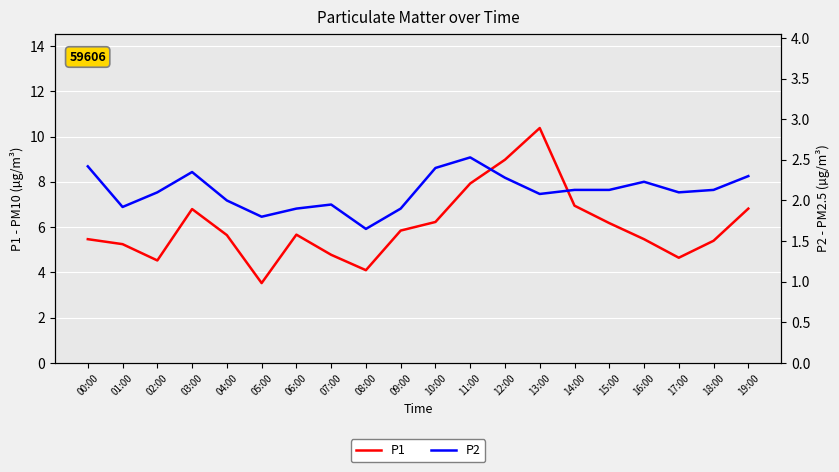

The value of P2 at 04:00 is 2.0. True or false?

True